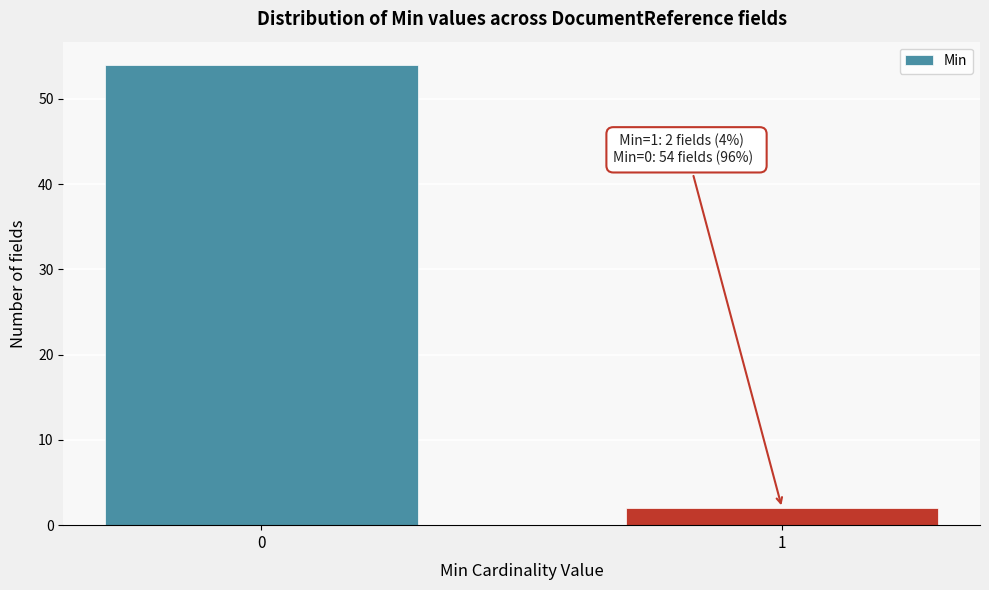

Reading right to left, extract all data points from this chart.

1=2	0=54